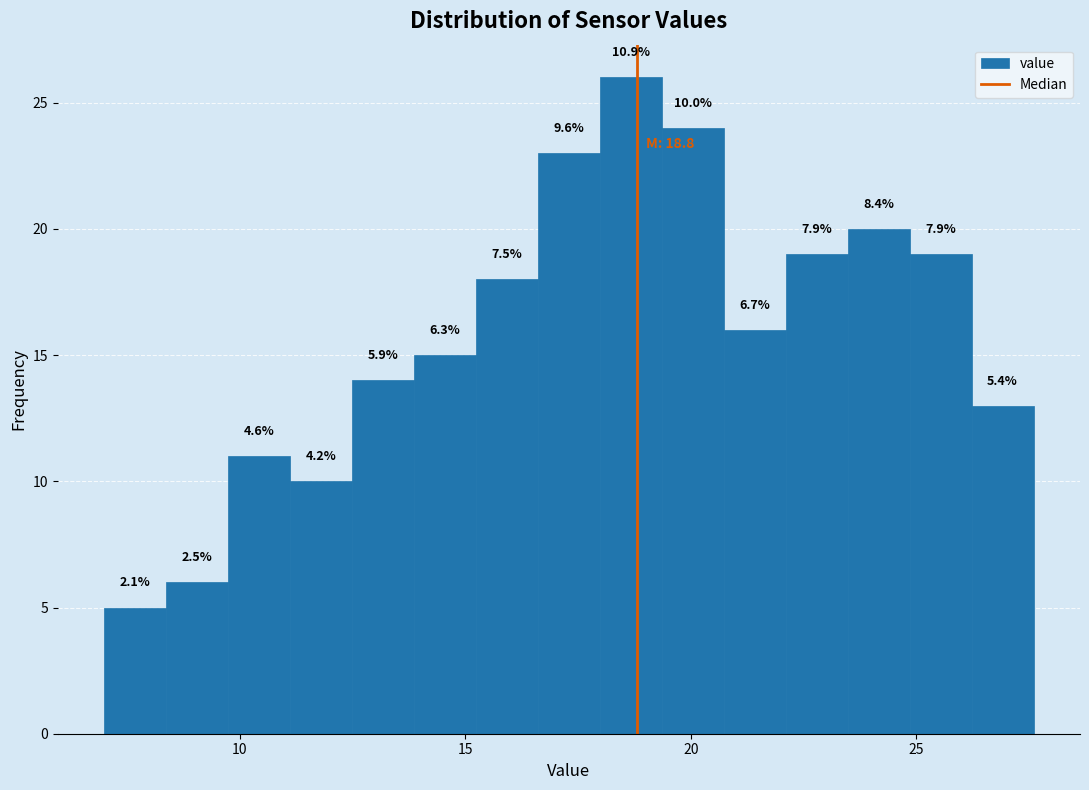

Read against the x-axis, roughly where is the centre of the tallest bar?

18.5